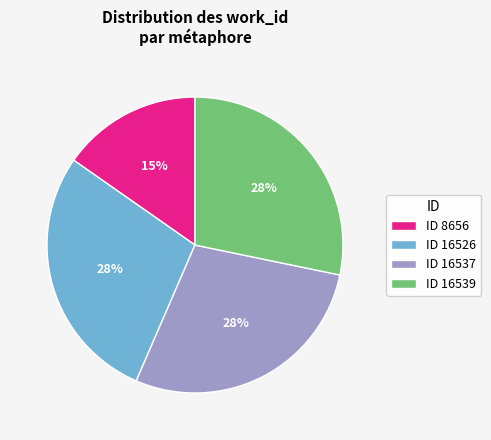

True or false: ID 16537 accounts for 21% of the total.

False